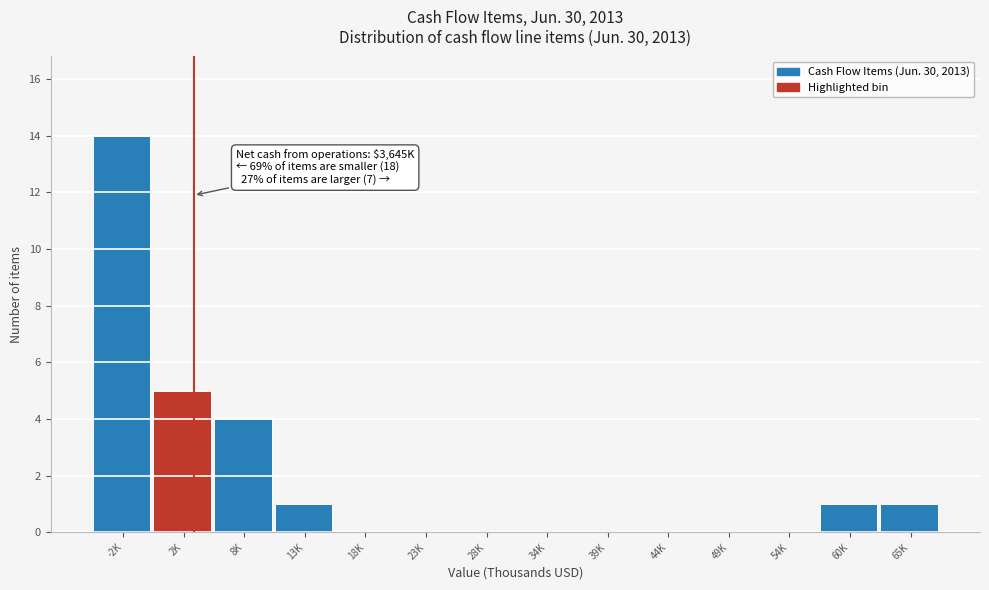

Reading left to right, transcribe all the data shown in this chart.

-2K=14	2K=5	8K=4	13K=1	18K=0	23K=0	28K=0	34K=0	39K=0	44K=0	49K=0	54K=0	60K=1	65K=1